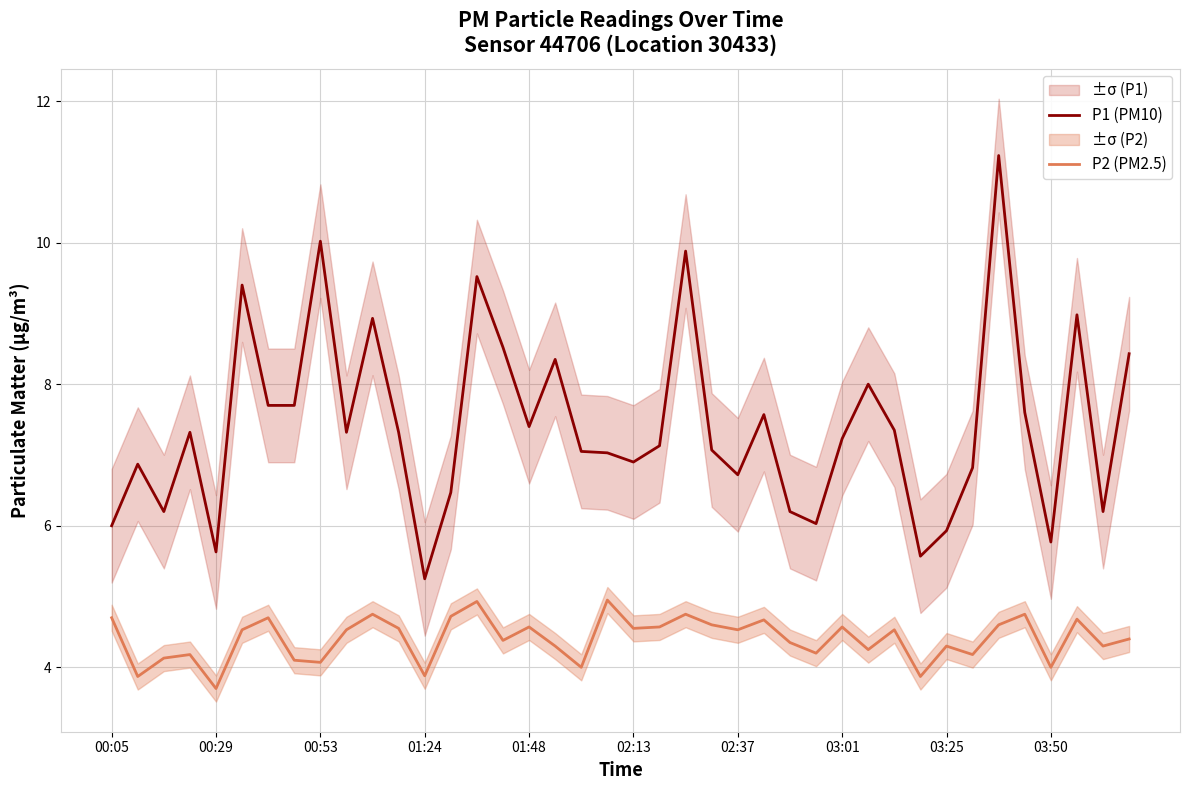

Does the chart display data point markers on the line(s)?

No